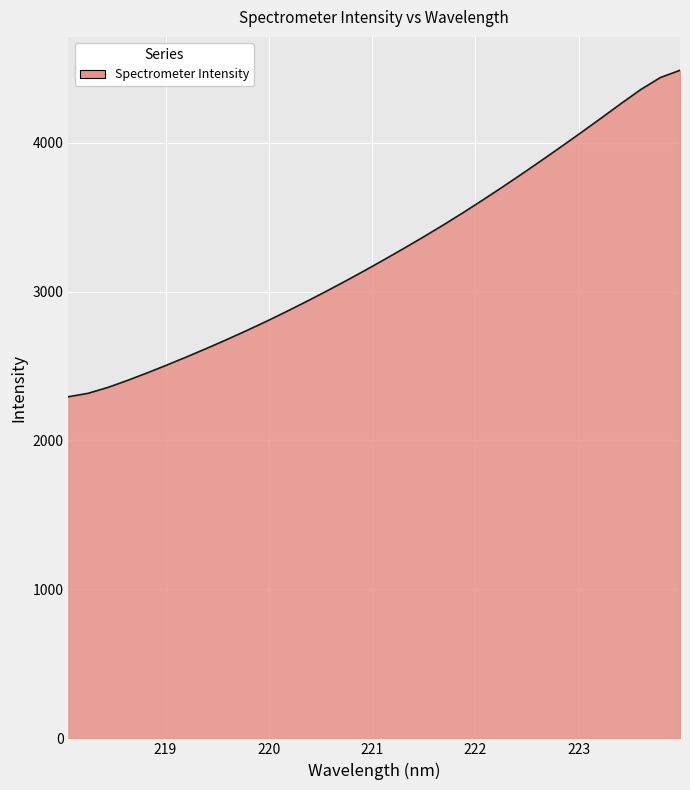

What is the maximum value shown in the chart?

4485.2